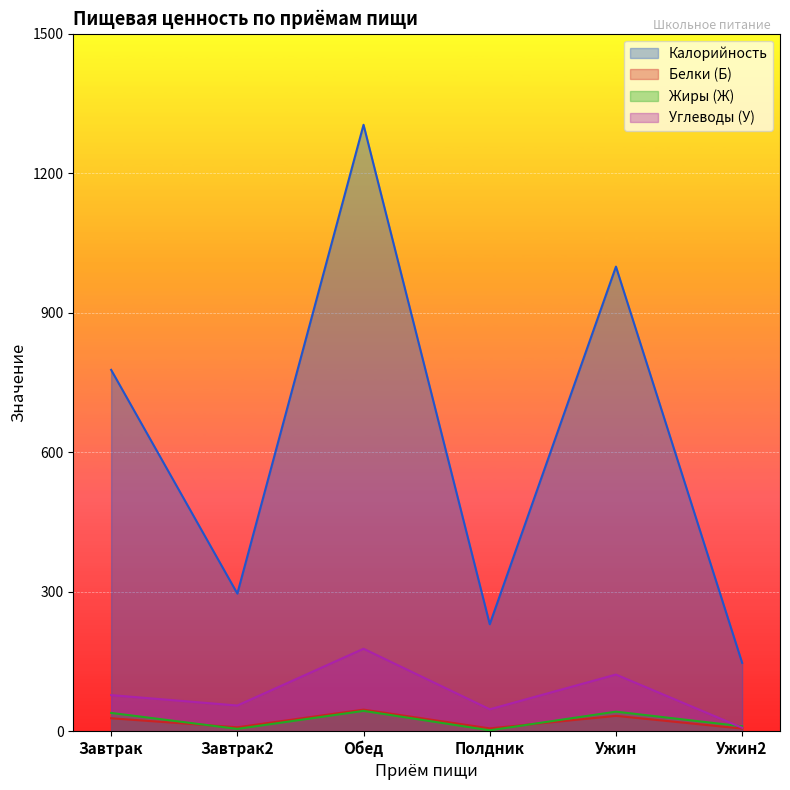

Between Завтрак2 and Полдник, which series saw the biggest shift?

Калорийность